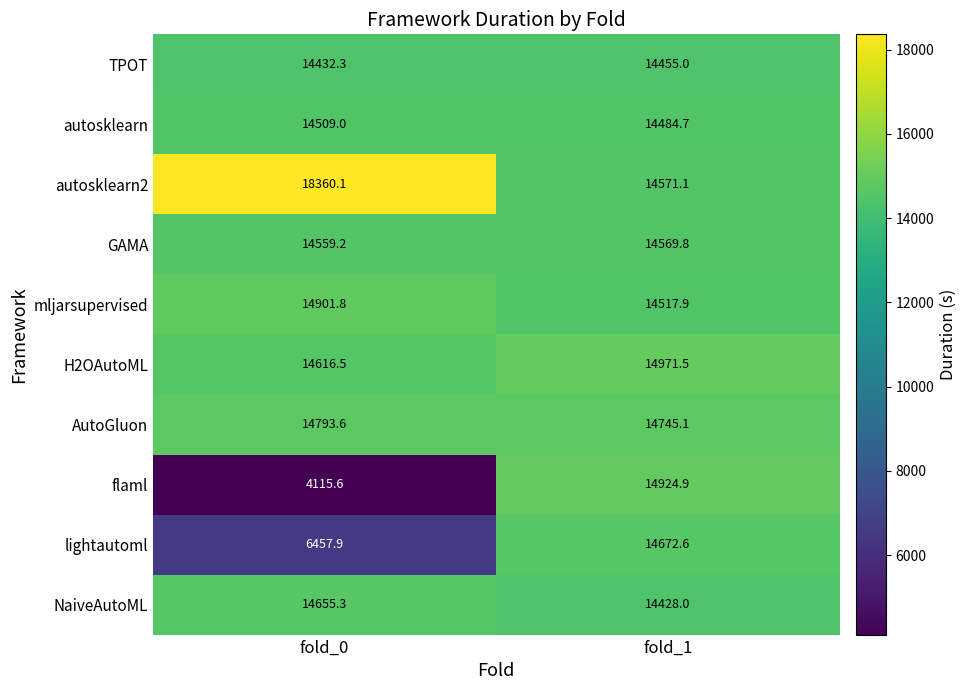

Reading left to right, list all the values displayed in this chart.

TPOT: fold_0=14432.3	fold_1=14455.0
autosklearn: fold_0=14509.0	fold_1=14484.7
autosklearn2: fold_0=18360.1	fold_1=14571.1
GAMA: fold_0=14559.2	fold_1=14569.8
mljarsupervised: fold_0=14901.8	fold_1=14517.9
H2OAutoML: fold_0=14616.5	fold_1=14971.5
AutoGluon: fold_0=14793.6	fold_1=14745.1
flaml: fold_0=4115.6	fold_1=14924.9
lightautoml: fold_0=6457.9	fold_1=14672.6
NaiveAutoML: fold_0=14655.3	fold_1=14428.0